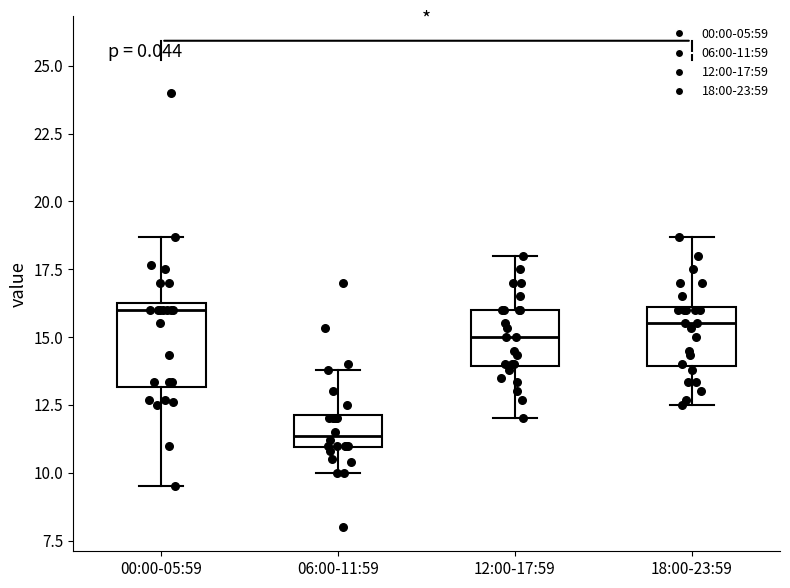

Reading left to right, read every box against the y-axis: the position of its median line, the range the box covers, and the ends of its whiskers. The values are not printed on the chart, so give them approximately, as read against the axis.

00:00-05:59: median 16.0, box 13.0 to 16.5, whiskers 9.5 to 18.5
06:00-11:59: median 11.5, box 11.0 to 12.0, whiskers 10.0 to 14.0
12:00-17:59: median 15.0, box 14.0 to 16.0, whiskers 12.0 to 18.0
18:00-23:59: median 15.5, box 14.0 to 16.0, whiskers 12.5 to 18.5